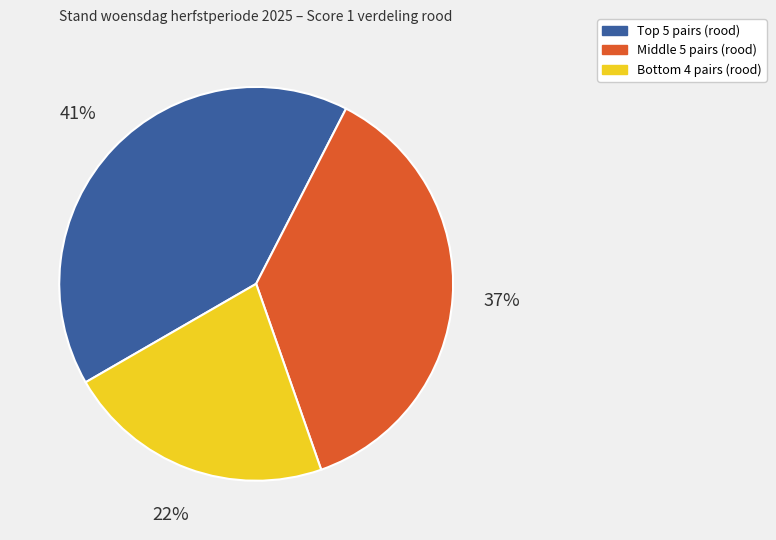

Is there a majority slice in this chart?

No